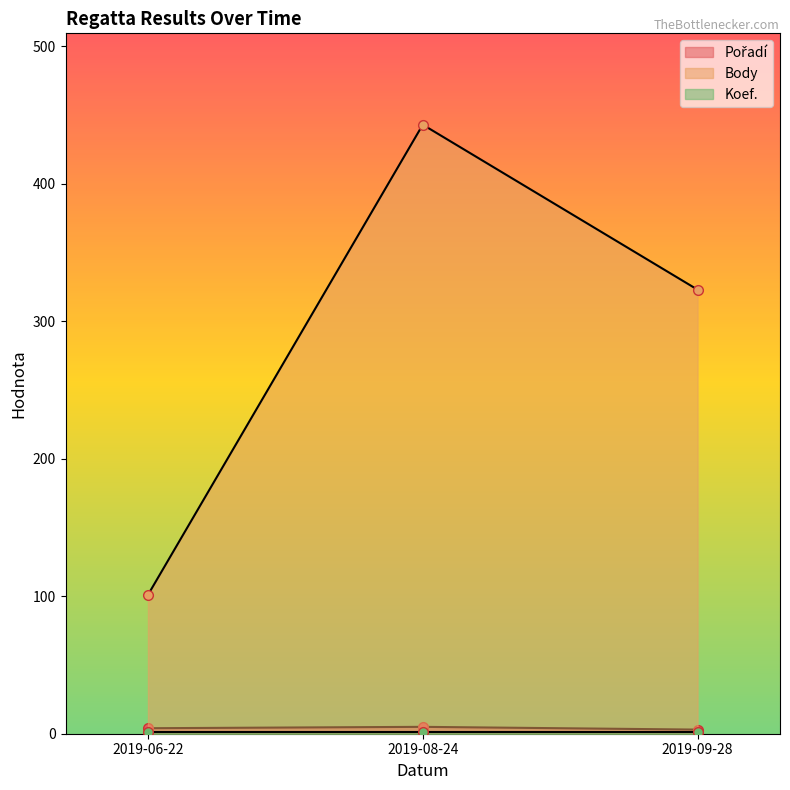

At which label does Pořadí first exceed 4?

2019-08-24